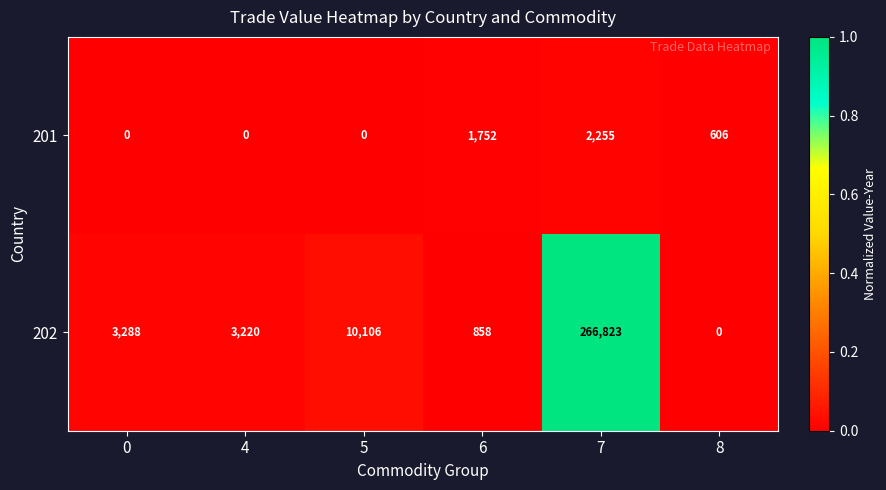

At 8, list the series in order from smallest to largest.

202, 201